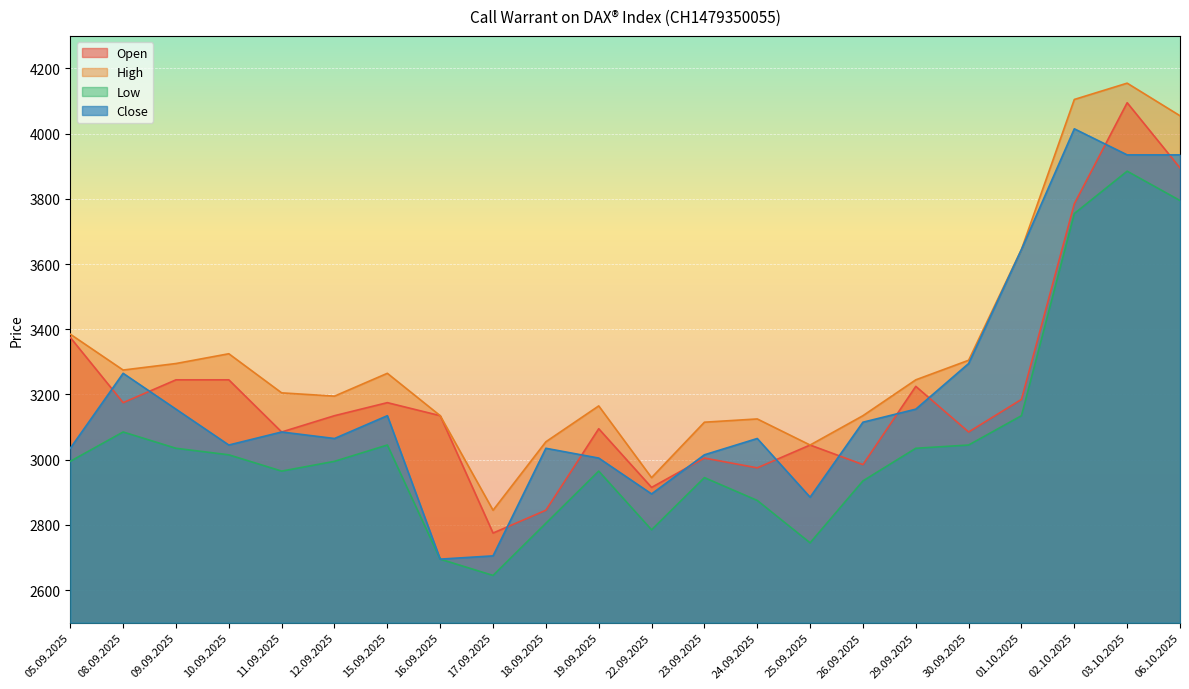

Reading right to left, transcribe all the data shown in this chart.

Open: 06.10.2025=3895	03.10.2025=4095	02.10.2025=3785	01.10.2025=3185	30.09.2025=3085	29.09.2025=3225	26.09.2025=2985	25.09.2025=3045	24.09.2025=2975	23.09.2025=3005	22.09.2025=2915	19.09.2025=3095	18.09.2025=2845	17.09.2025=2775	16.09.2025=3135	15.09.2025=3175	12.09.2025=3135	11.09.2025=3085	10.09.2025=3245	09.09.2025=3245	08.09.2025=3175	05.09.2025=3375
High: 06.10.2025=4055	03.10.2025=4155	02.10.2025=4105	01.10.2025=3645	30.09.2025=3305	29.09.2025=3245	26.09.2025=3135	25.09.2025=3045	24.09.2025=3125	23.09.2025=3115	22.09.2025=2945	19.09.2025=3165	18.09.2025=3055	17.09.2025=2845	16.09.2025=3135	15.09.2025=3265	12.09.2025=3195	11.09.2025=3205	10.09.2025=3325	09.09.2025=3295	08.09.2025=3275	05.09.2025=3385
Low: 06.10.2025=3795	03.10.2025=3885	02.10.2025=3755	01.10.2025=3135	30.09.2025=3045	29.09.2025=3035	26.09.2025=2935	25.09.2025=2745	24.09.2025=2875	23.09.2025=2945	22.09.2025=2785	19.09.2025=2965	18.09.2025=2805	17.09.2025=2645	16.09.2025=2695	15.09.2025=3045	12.09.2025=2995	11.09.2025=2965	10.09.2025=3015	09.09.2025=3035	08.09.2025=3085	05.09.2025=2995
Close: 06.10.2025=3935	03.10.2025=3935	02.10.2025=4015	01.10.2025=3645	30.09.2025=3295	29.09.2025=3155	26.09.2025=3115	25.09.2025=2885	24.09.2025=3065	23.09.2025=3015	22.09.2025=2895	19.09.2025=3005	18.09.2025=3035	17.09.2025=2705	16.09.2025=2695	15.09.2025=3135	12.09.2025=3065	11.09.2025=3085	10.09.2025=3045	09.09.2025=3155	08.09.2025=3265	05.09.2025=3035